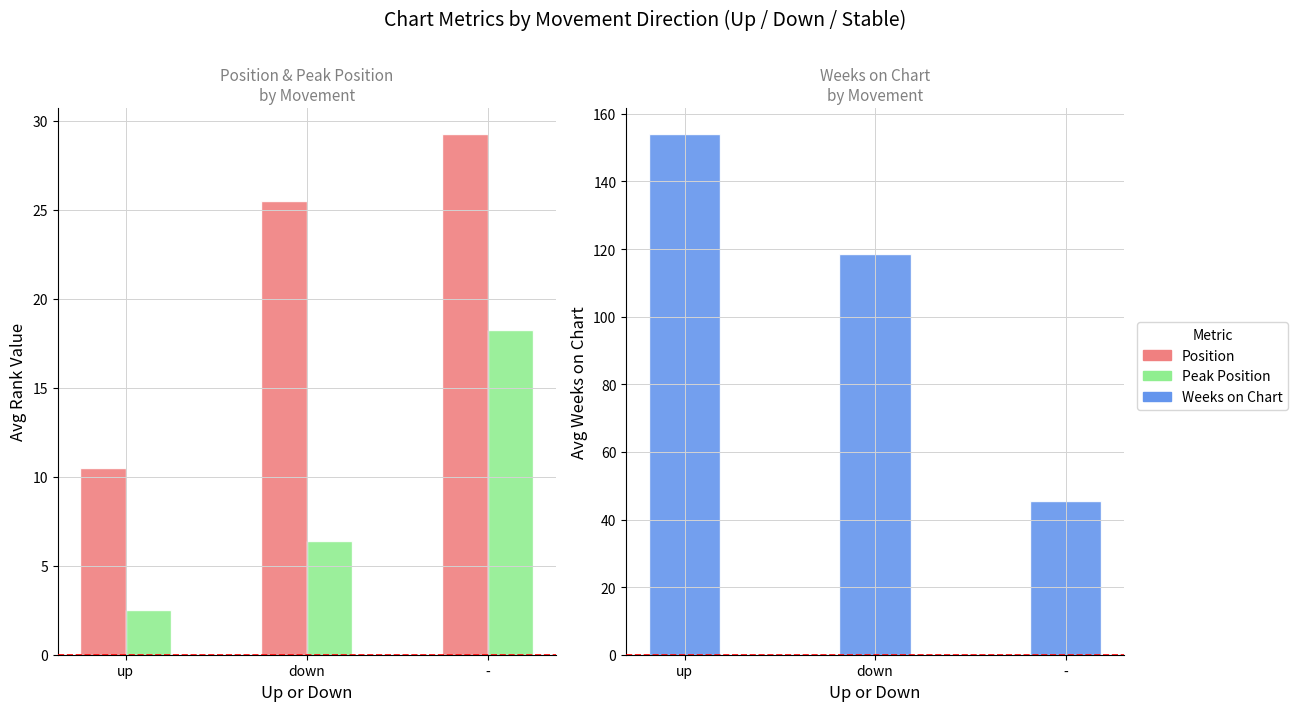

At which category is the sum across all series the highest?

up